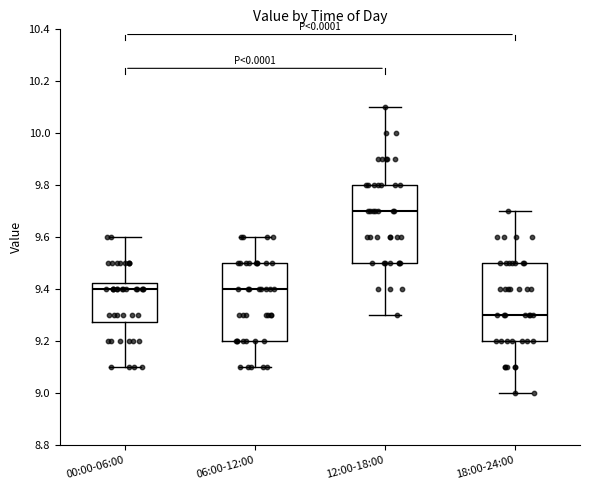

Reading left to right, transcribe this box plot: for each box, give where its median line is, the range the box spans, and where its two whiskers end, as read against the y-axis. The values are not printed on the chart, so give them approximately, as read against the axis.

00:00-06:00: median 9.40, box 9.28 to 9.42, whiskers 9.10 to 9.60
06:00-12:00: median 9.40, box 9.20 to 9.50, whiskers 9.10 to 9.60
12:00-18:00: median 9.70, box 9.50 to 9.80, whiskers 9.30 to 10.10
18:00-24:00: median 9.30, box 9.20 to 9.50, whiskers 9.00 to 9.70